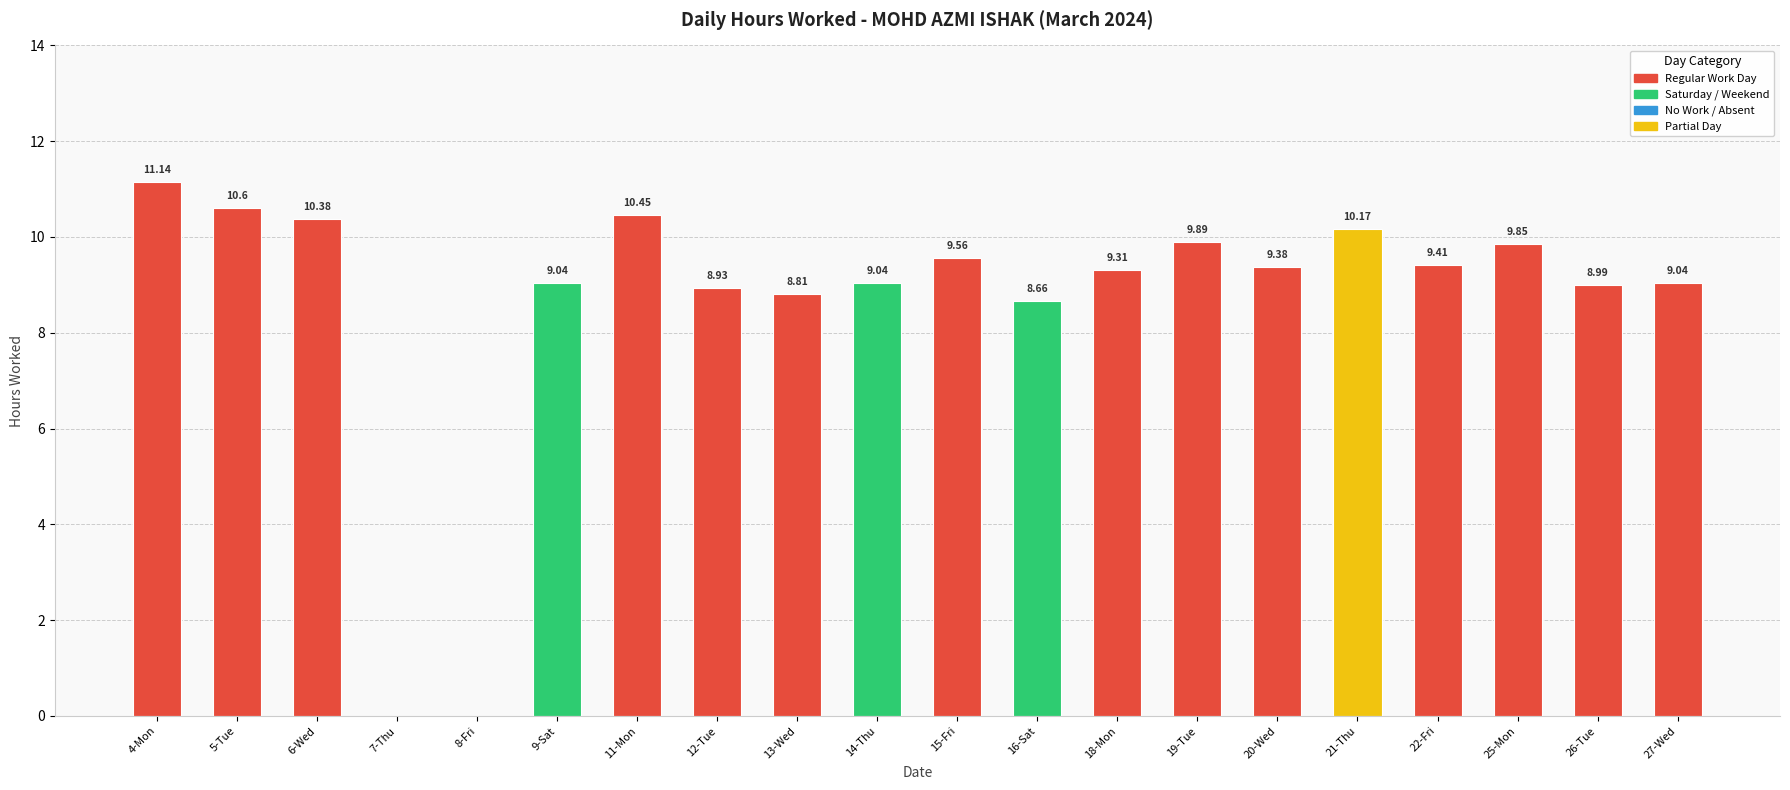

How many values are above zero?

18